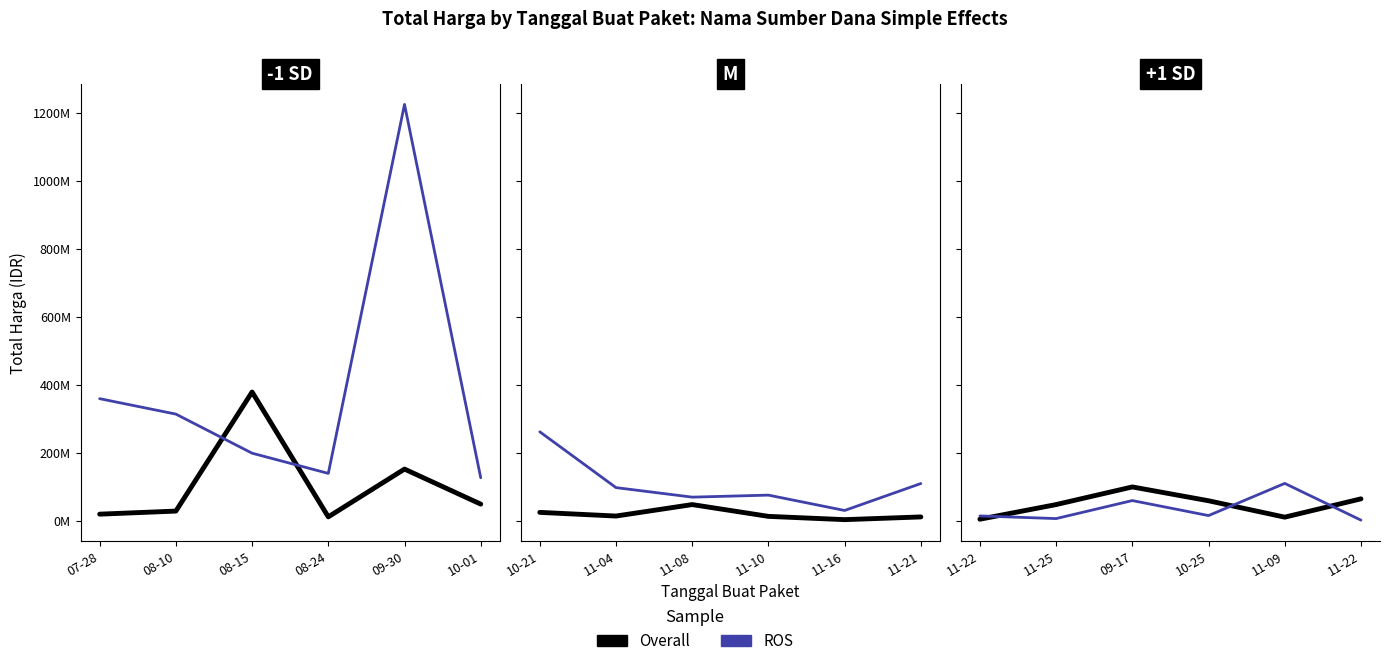

Is it true that ROS equals 26024033 at 09-17?

False